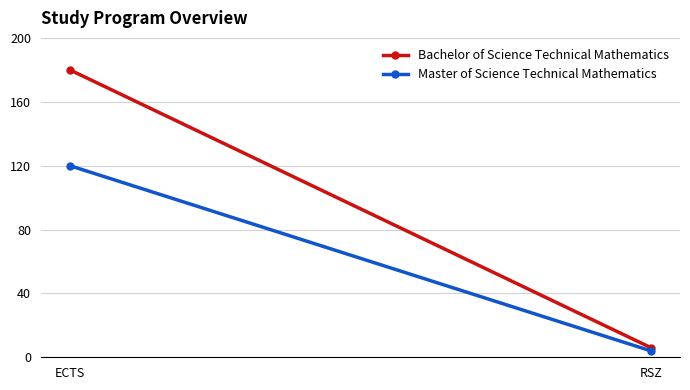

What is the difference between the highest and lowest values at ECTS?

60